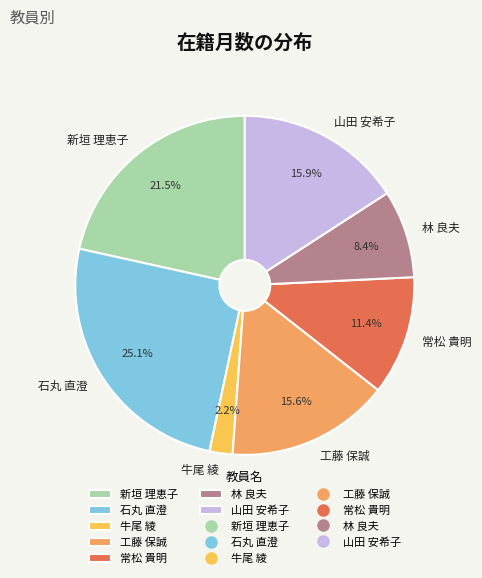

To the nearest percent, what is the average slice percentage?

14%